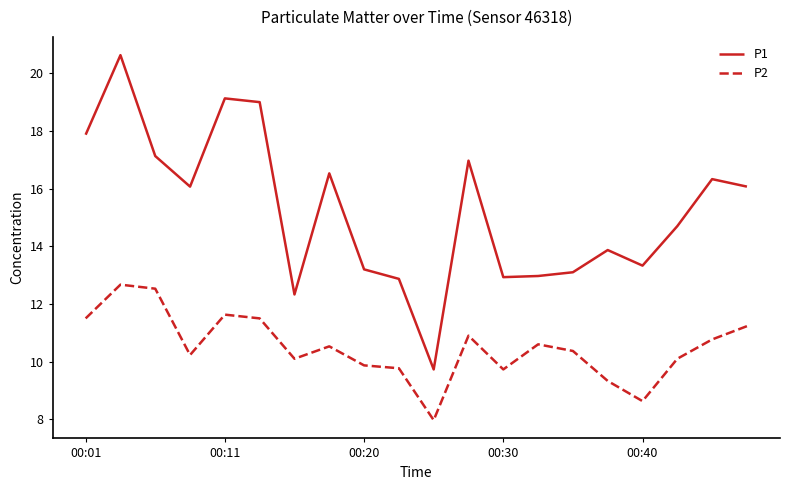

What is the minimum value shown in the chart?

8.0